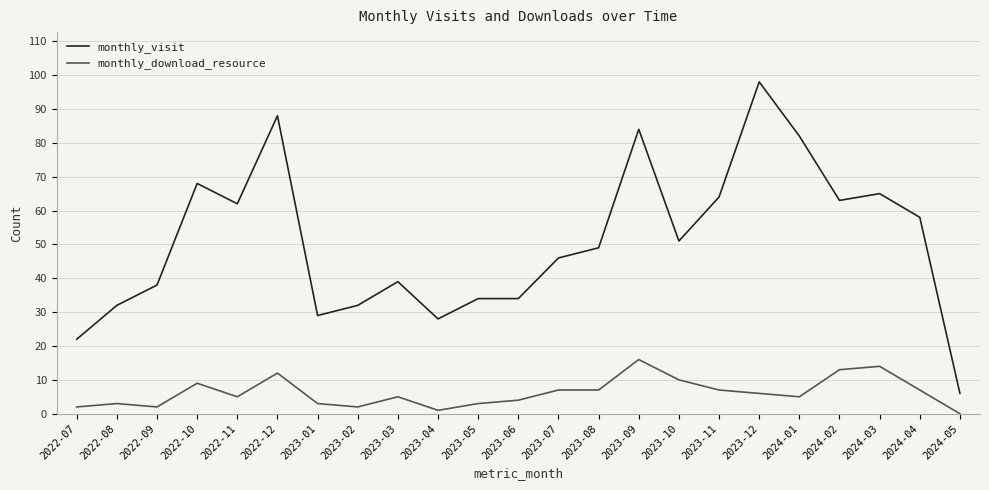

What is the difference between the maximum and minimum values in the monthly_visit series?

92